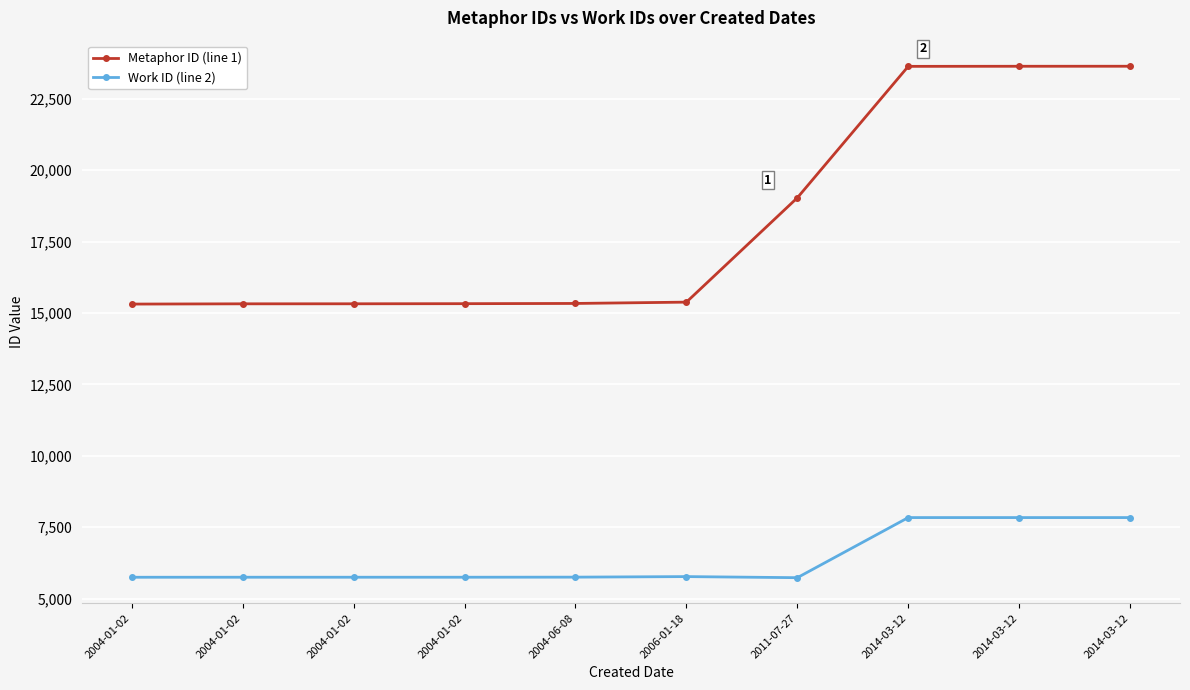

Where does the Work ID (line 2) series first go above 5752?

2006-01-18